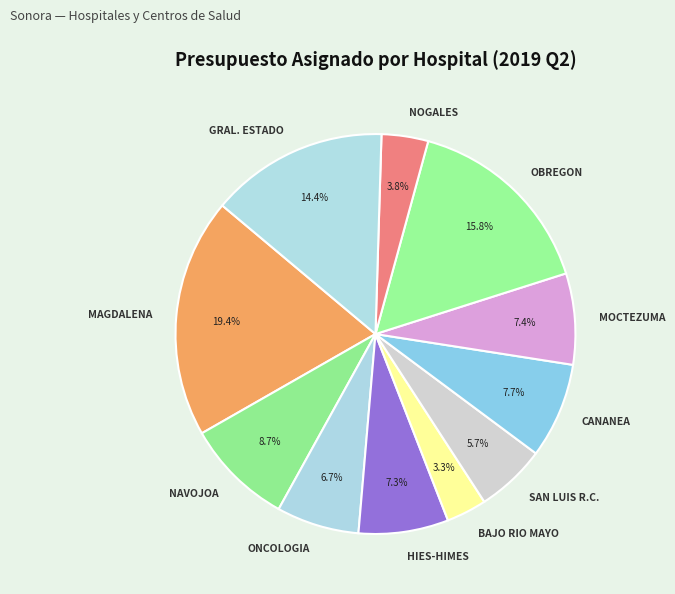

Does OBREGON account for over 50% of the chart?

No